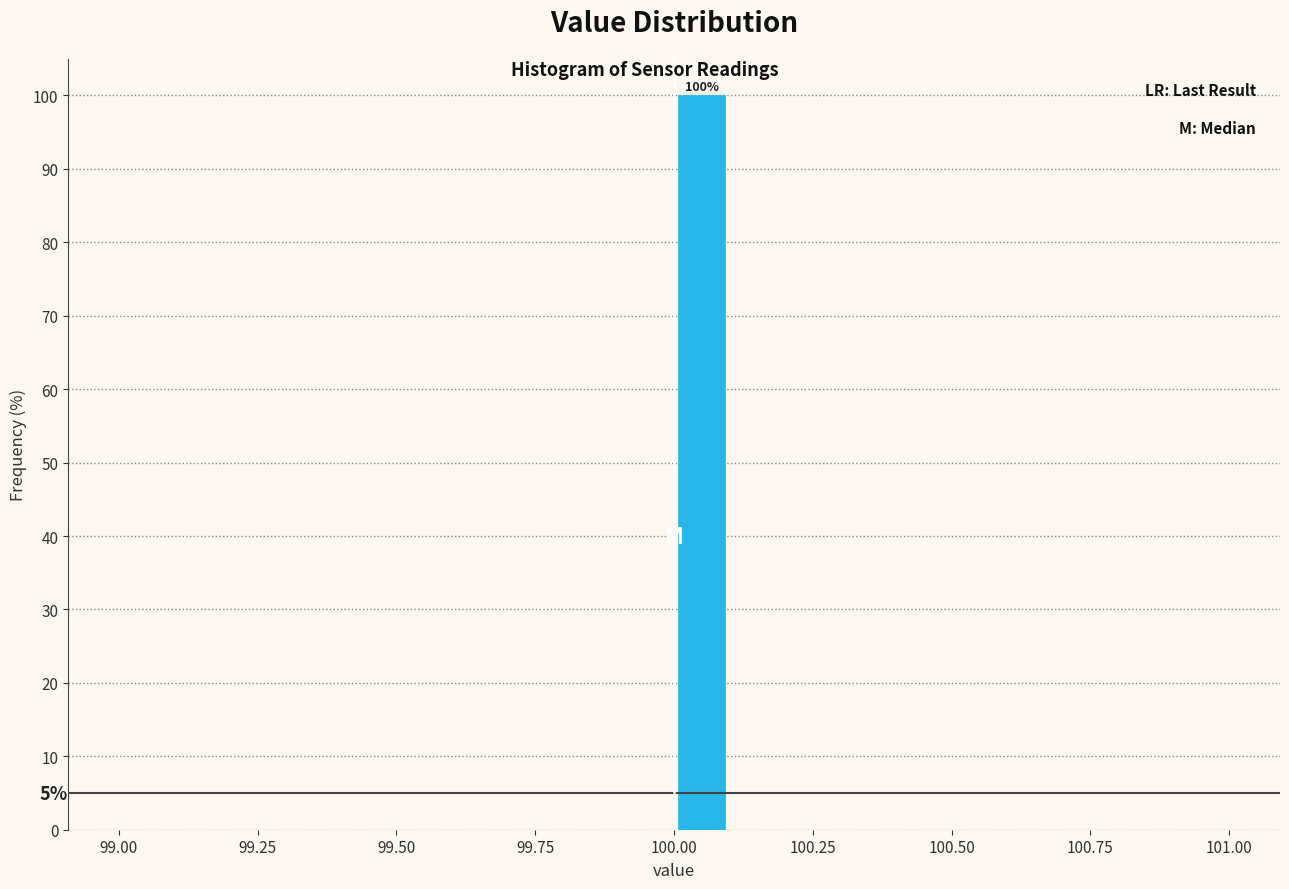

Read against the x-axis, roughly where is the centre of the tallest bar?

100.05